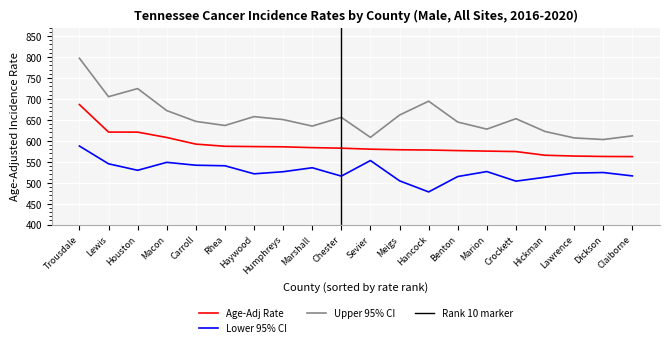

What is the label of the 9th point from the right?

Meigs